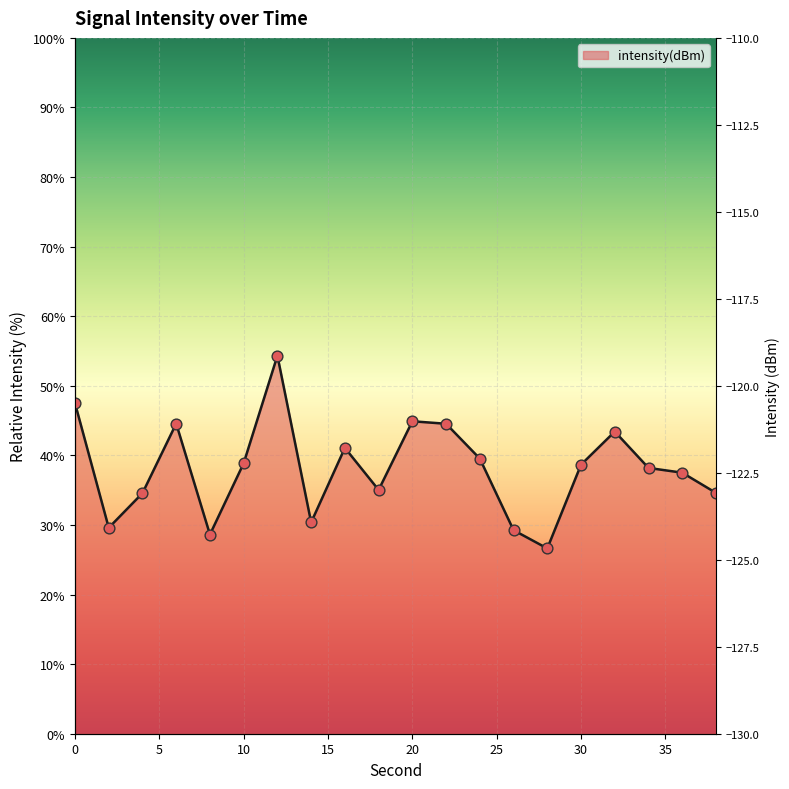

Between 32 and 22, which is larger?

22